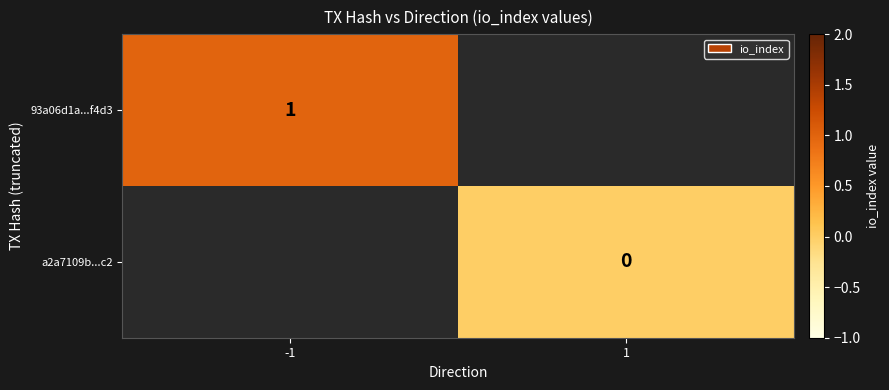

True or false: 93a06d1a...f4d3 has a value of 2 at -1.

False